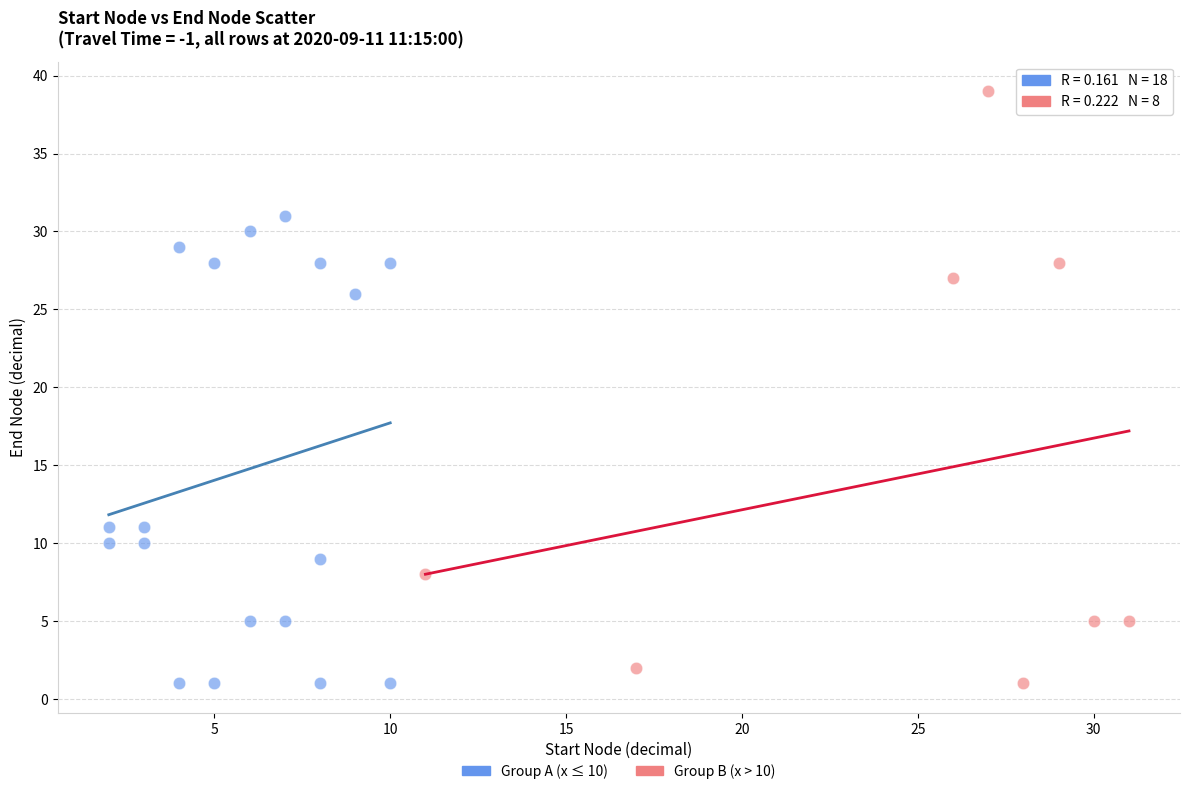

Which series contains the highest Y value?

Group B (x > 10)